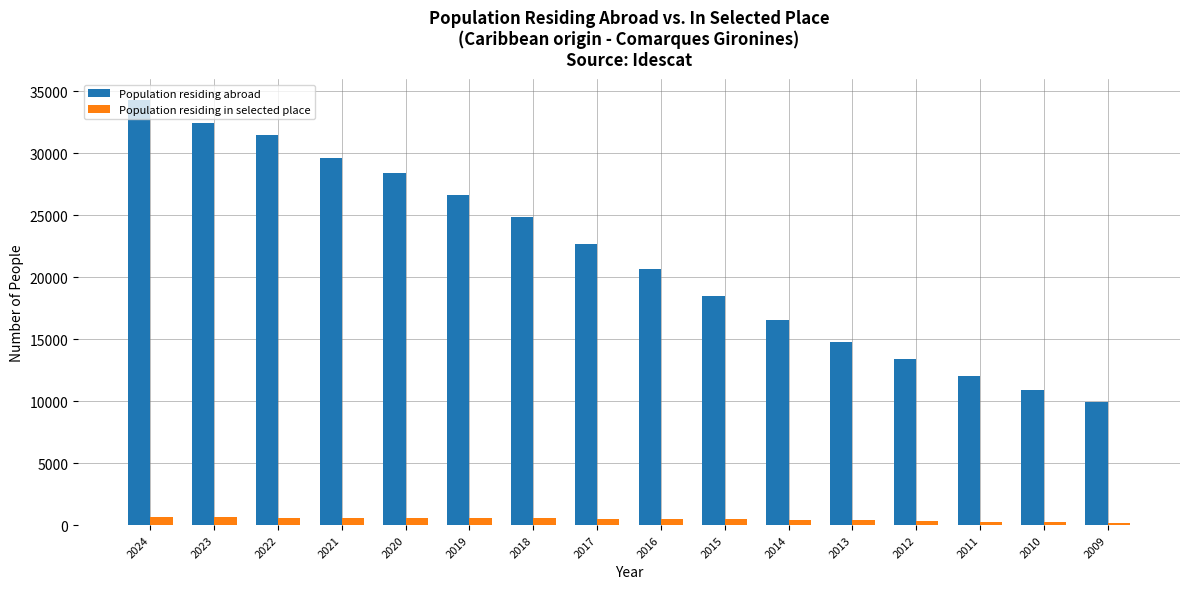

At how many categories does at least one series exceed 15830?

11